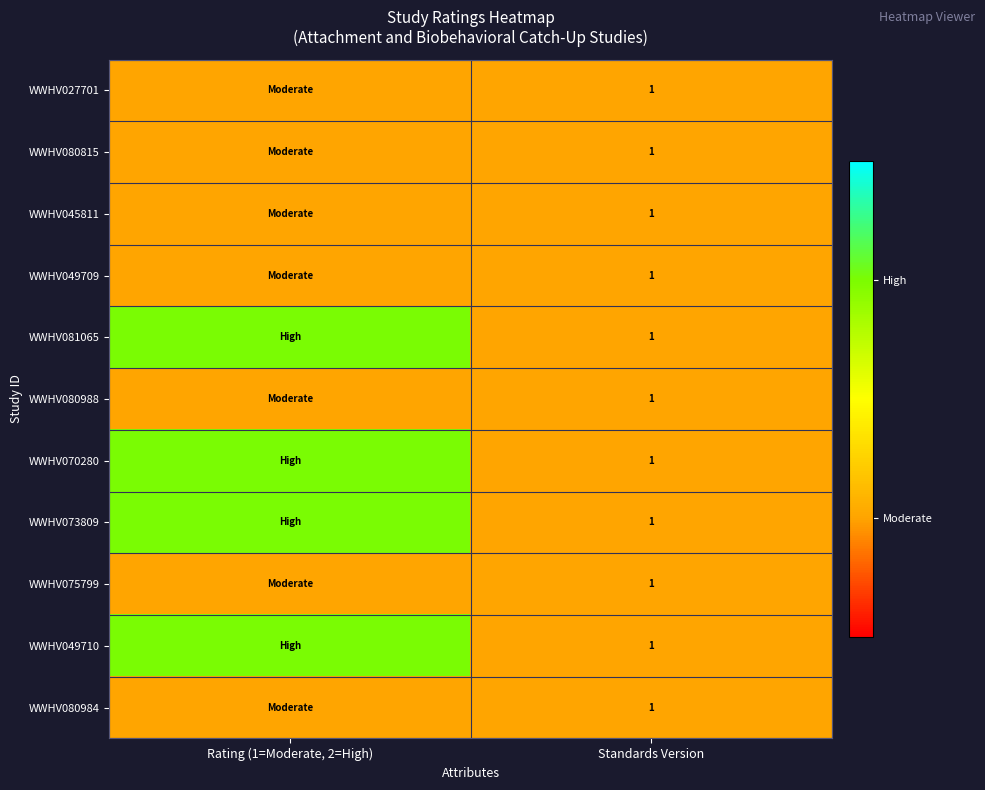

What is the minimum value for WWHV080815?

1